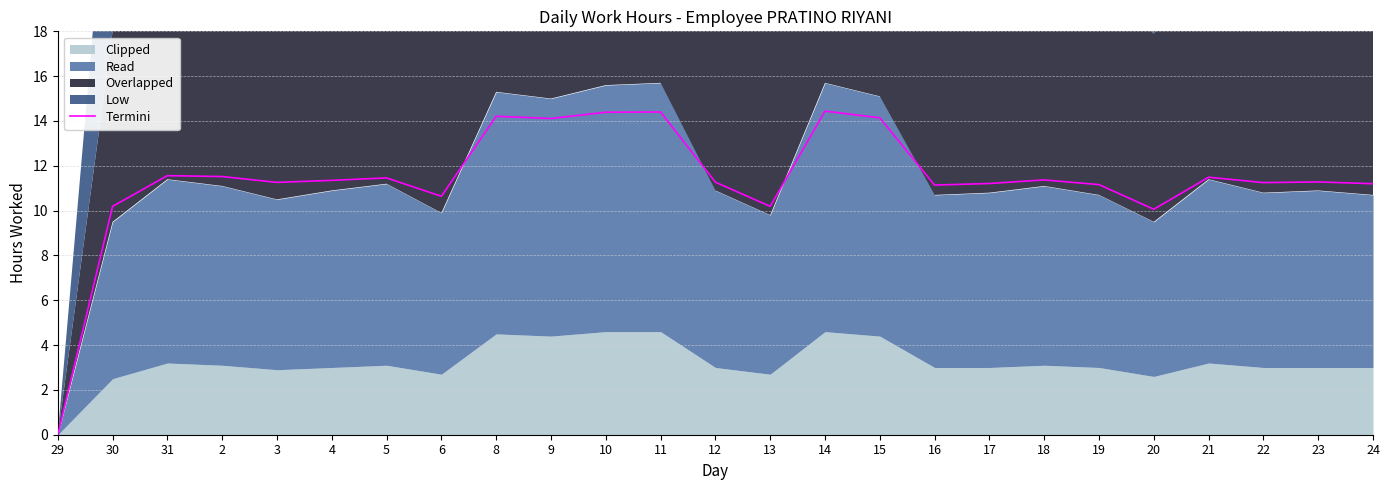

Rank the categories by value from highest to lowest.

14, 11, 10, 8, 15, 9, 31, 2, 21, 5, 18, 4, 23, 12, 3, 22, 17, 24, 19, 16, 6, 30, 13, 20, 29